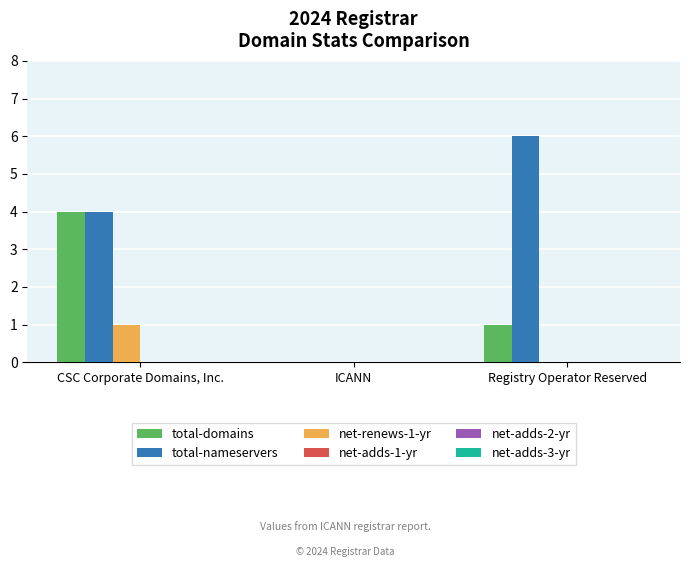

Reading left to right, transcribe all the data shown in this chart.

total-domains: CSC Corporate Domains, Inc.=4	ICANN=0	Registry Operator Reserved=1
total-nameservers: CSC Corporate Domains, Inc.=4	ICANN=0	Registry Operator Reserved=6
net-renews-1-yr: CSC Corporate Domains, Inc.=1	ICANN=0	Registry Operator Reserved=0